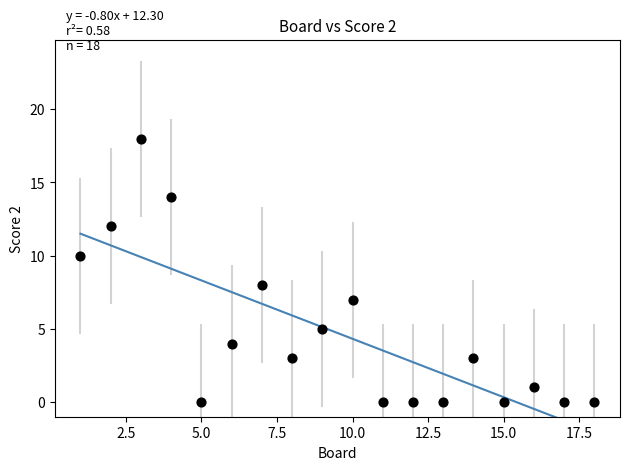

What is the range of X values (max minus min)?

17